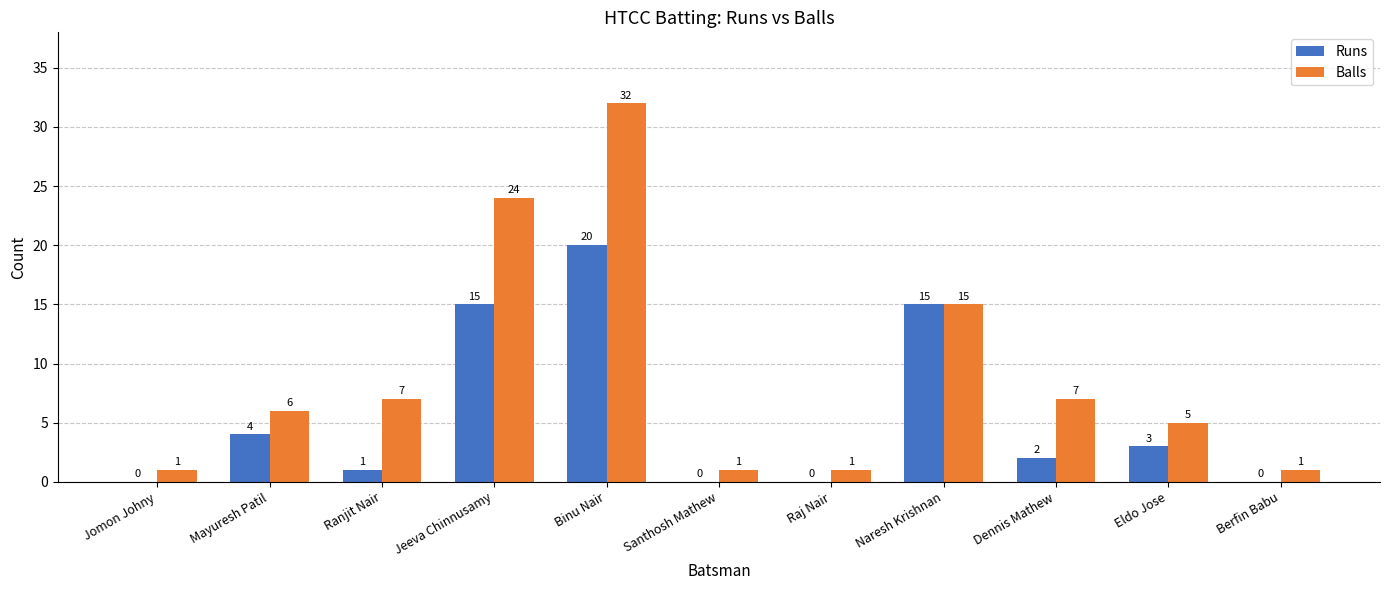

How many distinct data groups are displayed?

2